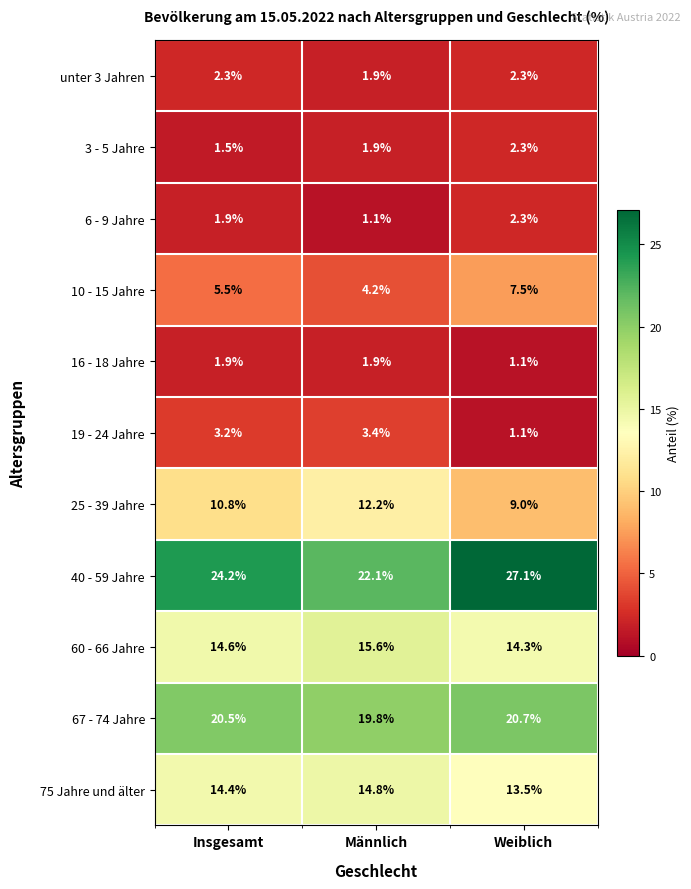

What is the total value across all series at Männlich?

98.9